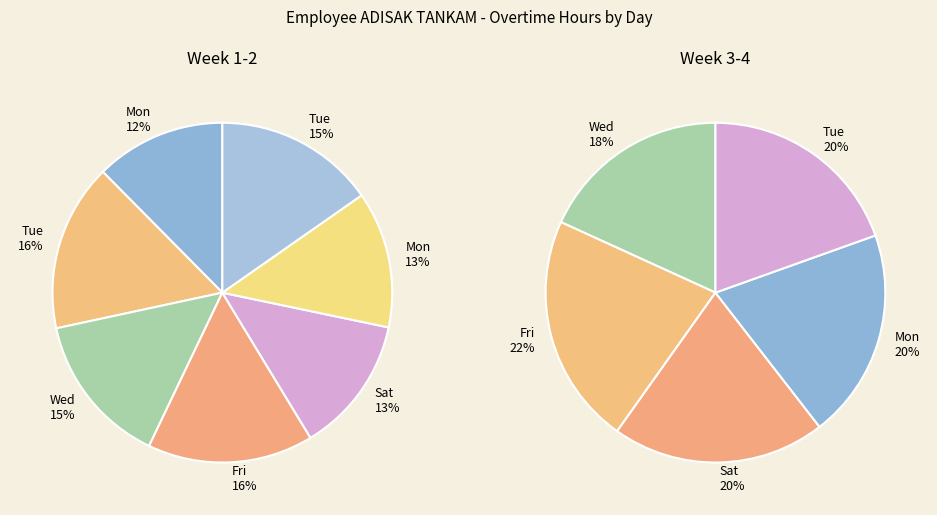

Is Mon_3 the majority of the pie?

No